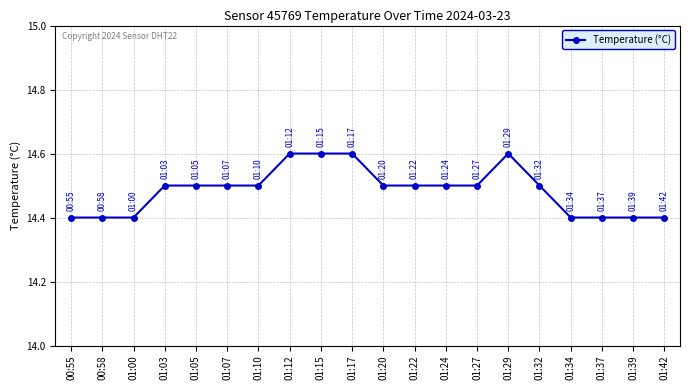

What is the greatest value displayed?

14.6